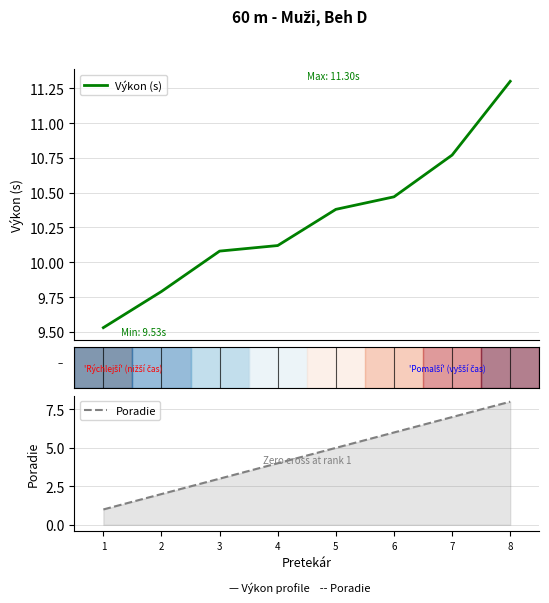

Reading left to right, extract all data points from this chart.

Výkon (s): 9.5	9.8	10.1	10.1	10.4	10.5	10.8	11.3
Poradie: 1.0	2.0	3.0	4.0	5.0	6.0	7.0	8.0